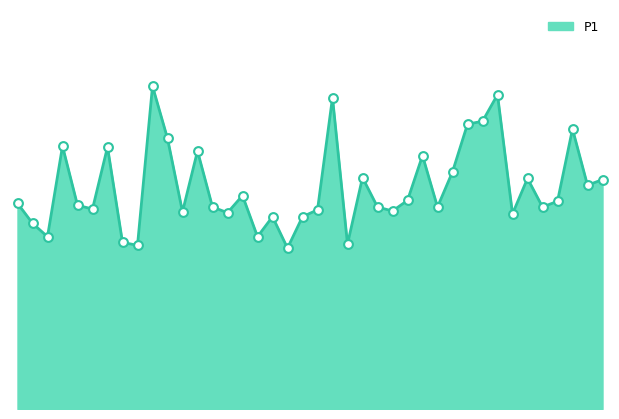

Is this an area chart (filled region under the line)?

Yes